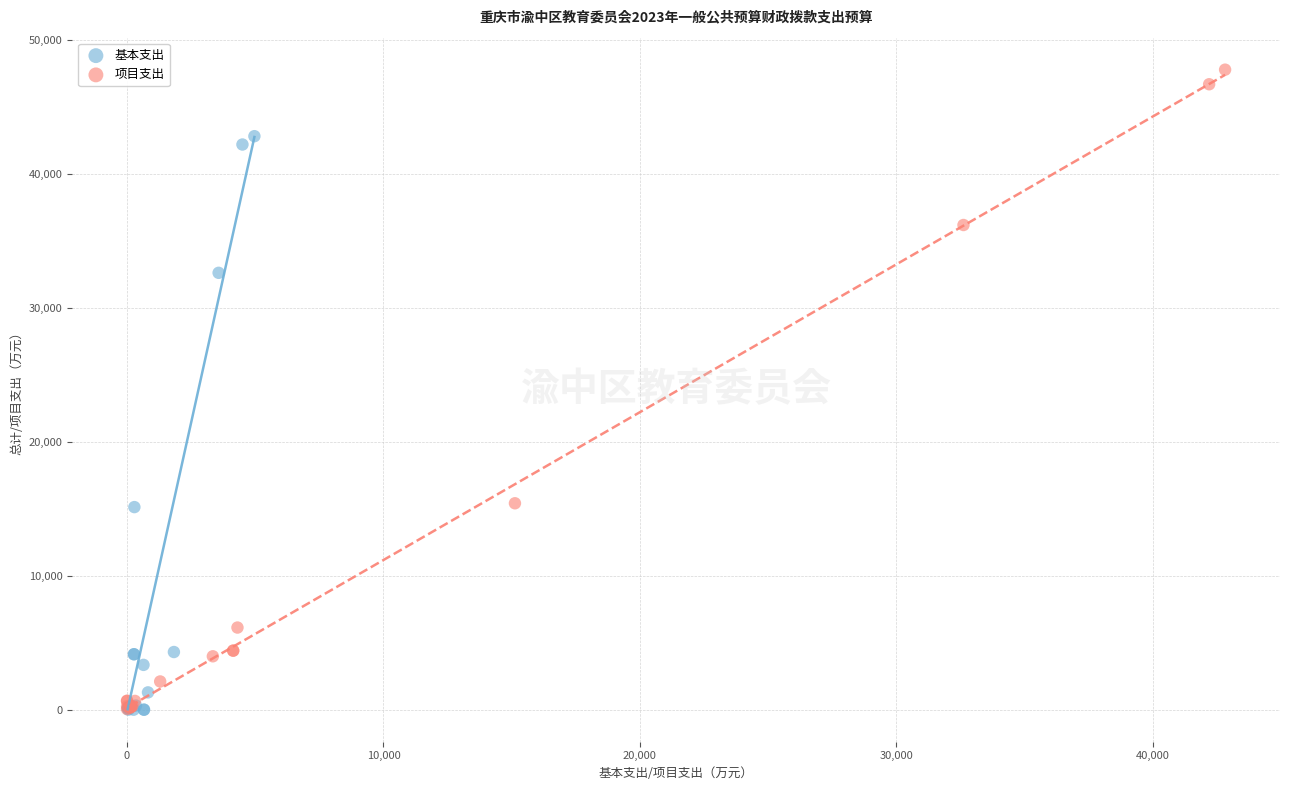

Which series reaches the maximum Y coordinate?

项目支出